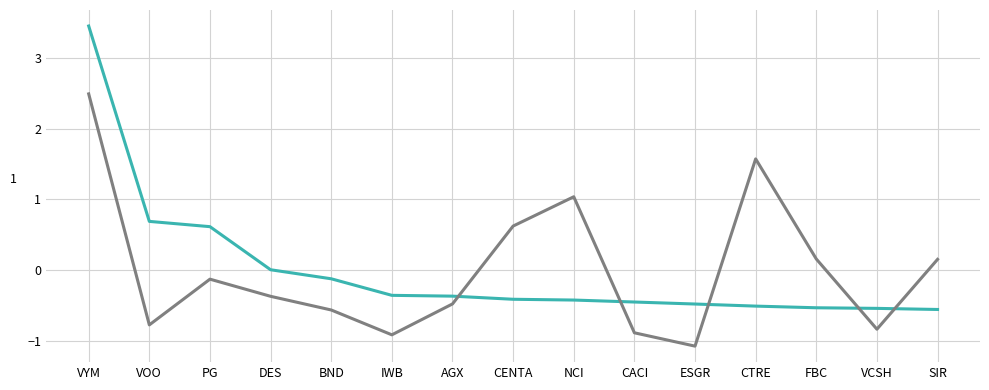

What is the maximum value shown in the chart?

3.5